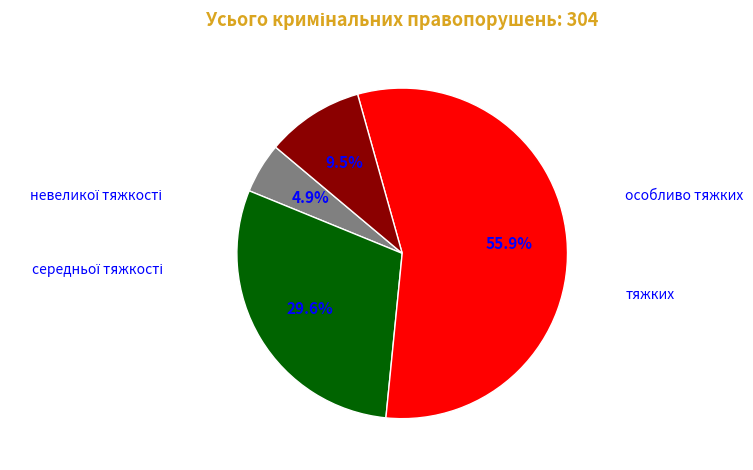

Is there a majority slice in this chart?

Yes